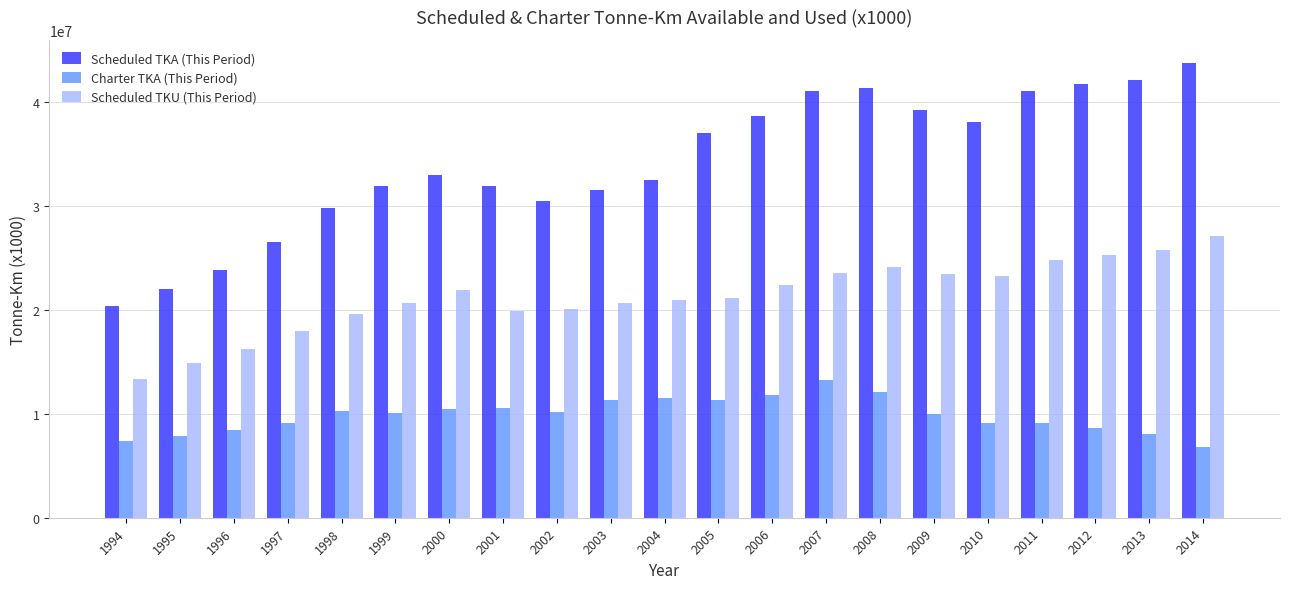

What is the maximum value for Charter TKA (This Period)?

13211489